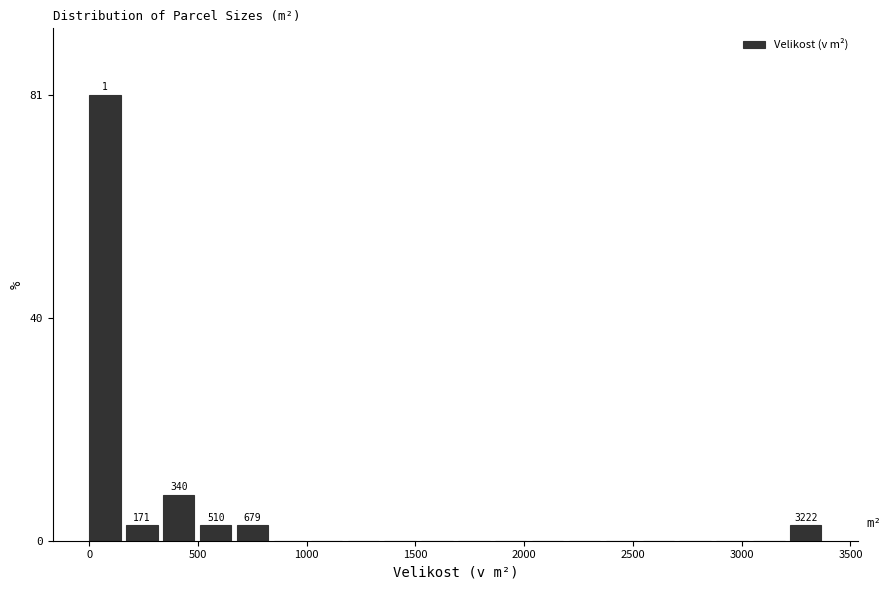

Around what value on the x-axis is the tallest bar? Give the approximate position of its centre, as read against the axis.

50